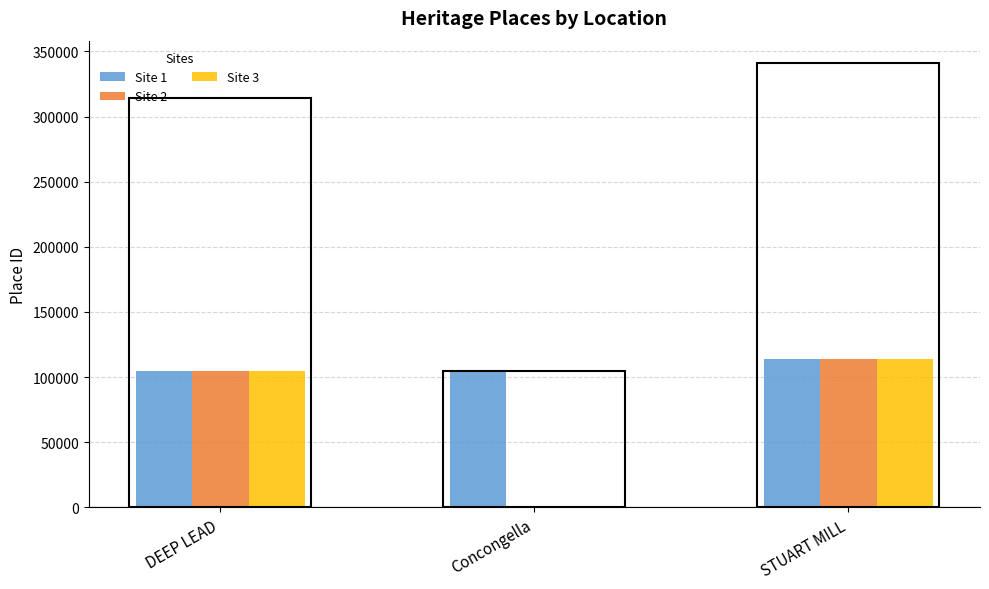

At DEEP LEAD, list the series in order from largest to smallest.

Site 3, Site 2, Site 1